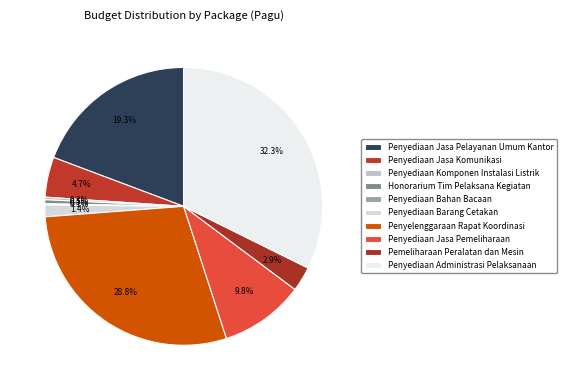

The Penyelenggaraan Rapat Koordinasi slice represents 44% of the pie. True or false?

False